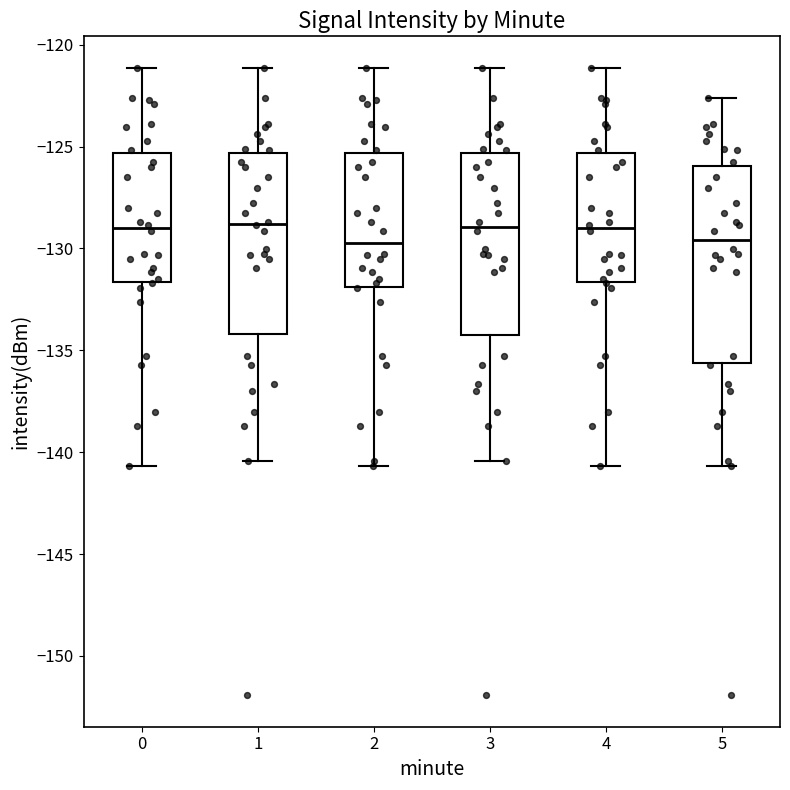

Where does the upper whisker of the box at x = 0 end on the y-axis? The values are not printed on the chart, so give them approximately, as read against the axis.

-121.0